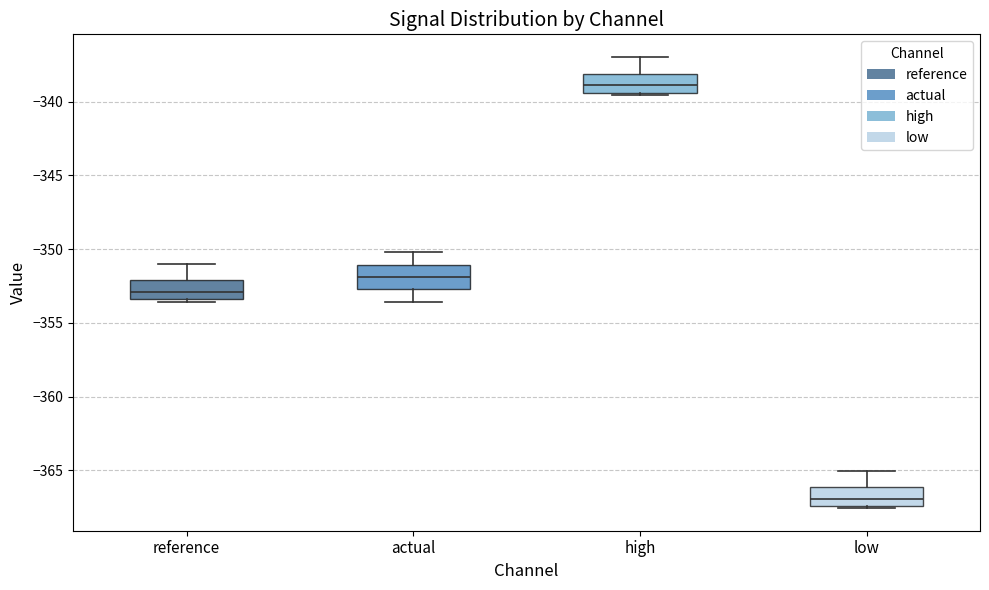

Which box's median line is the lowest?

low